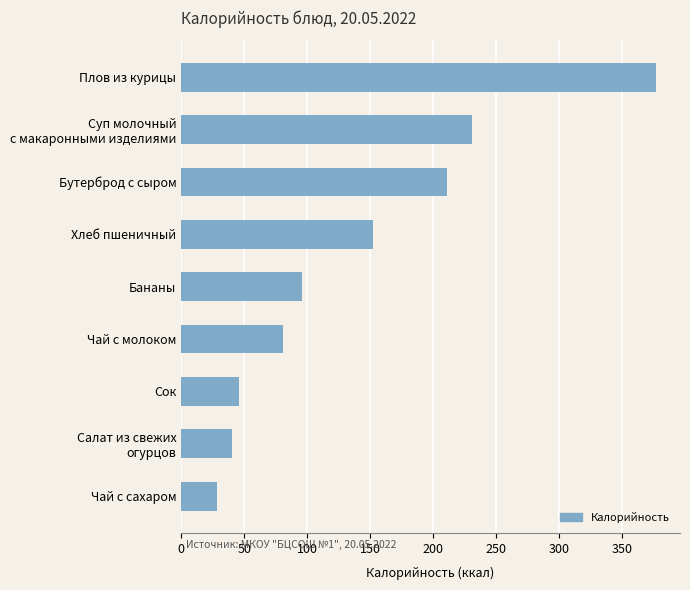

Reading bottom to top, extract all data points from this chart.

28.0	40.4	46.0	81.0	96.0	152.1	211.0	231.0	377.0